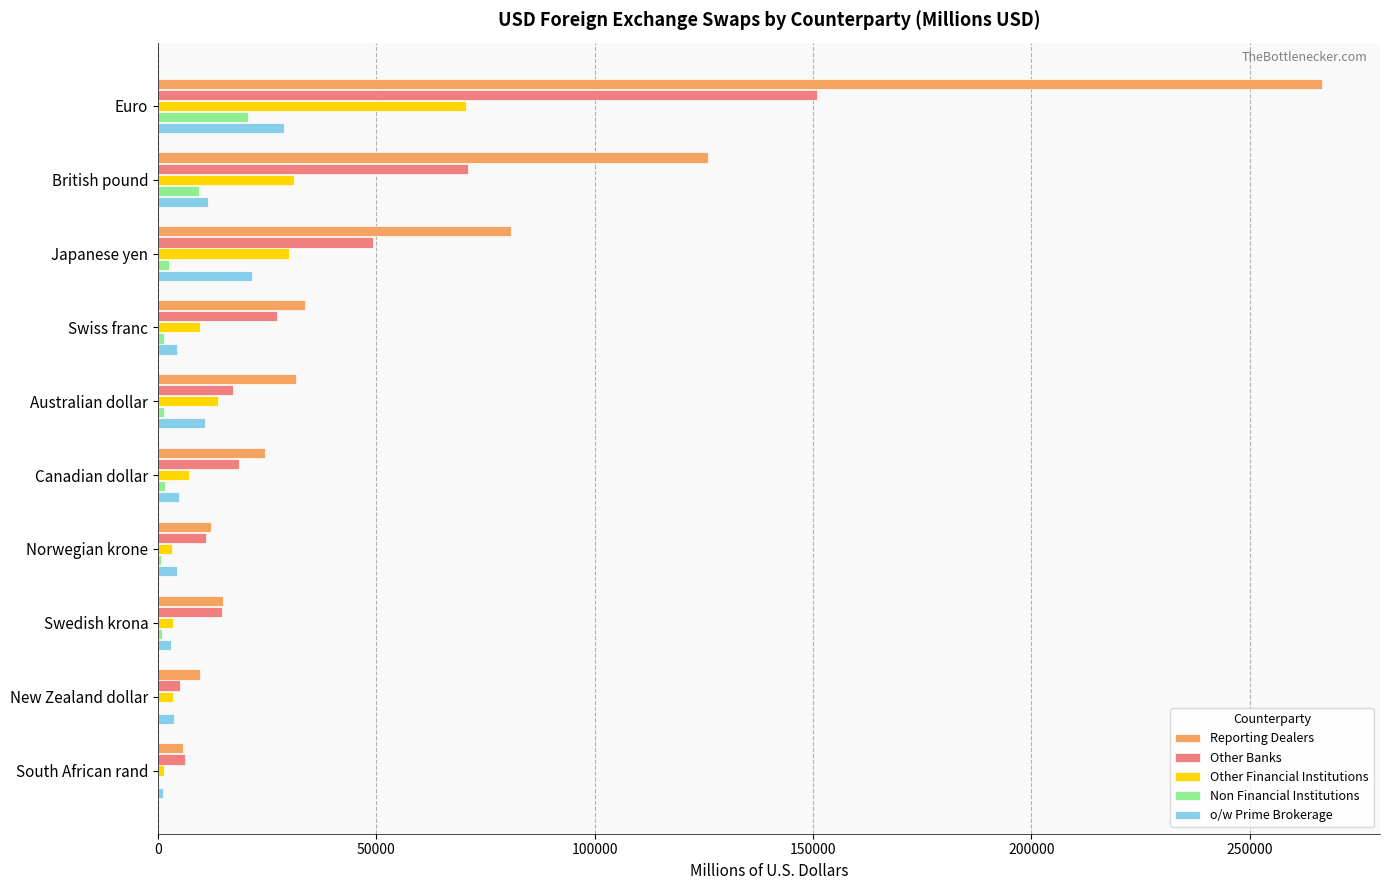

Which label corresponds to the largest value in the chart?

Euro